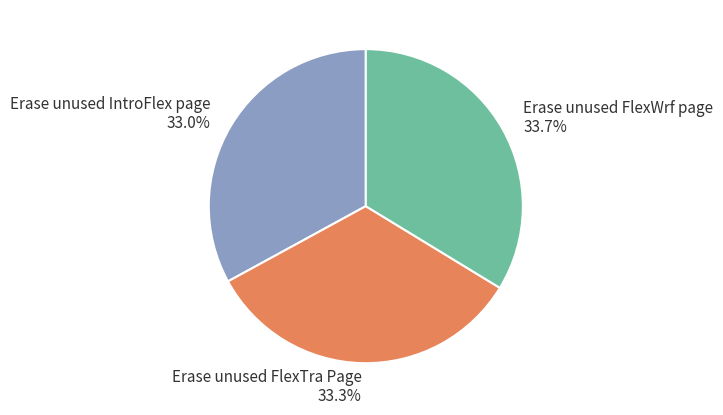

Is there a majority slice in this chart?

No